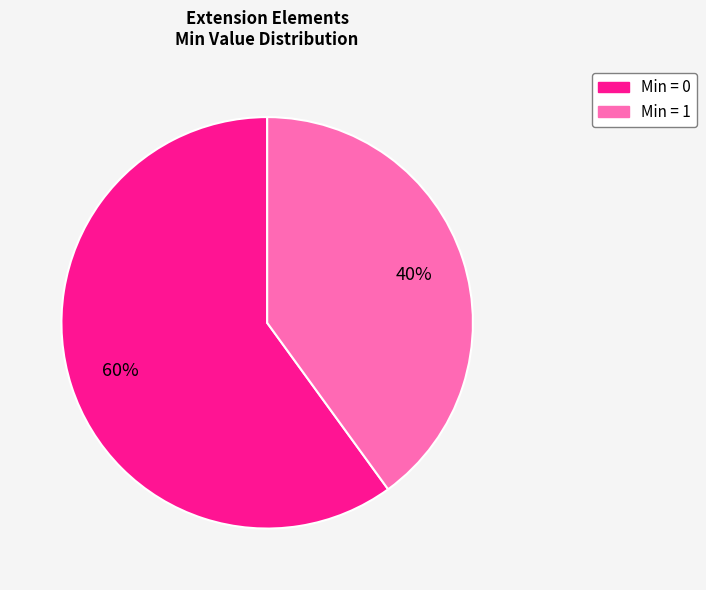

The Min = 0 slice represents 66% of the pie. True or false?

False